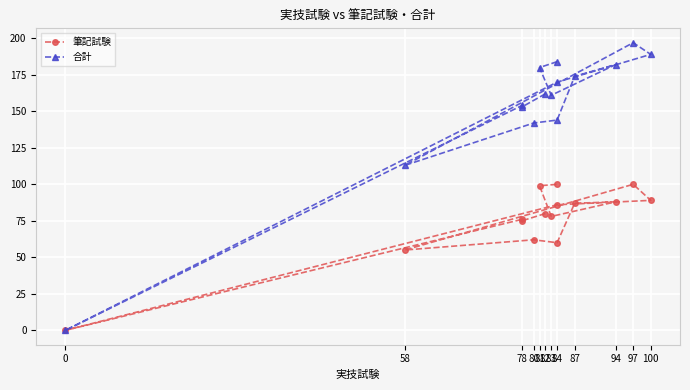

What position from the left is 0?

1